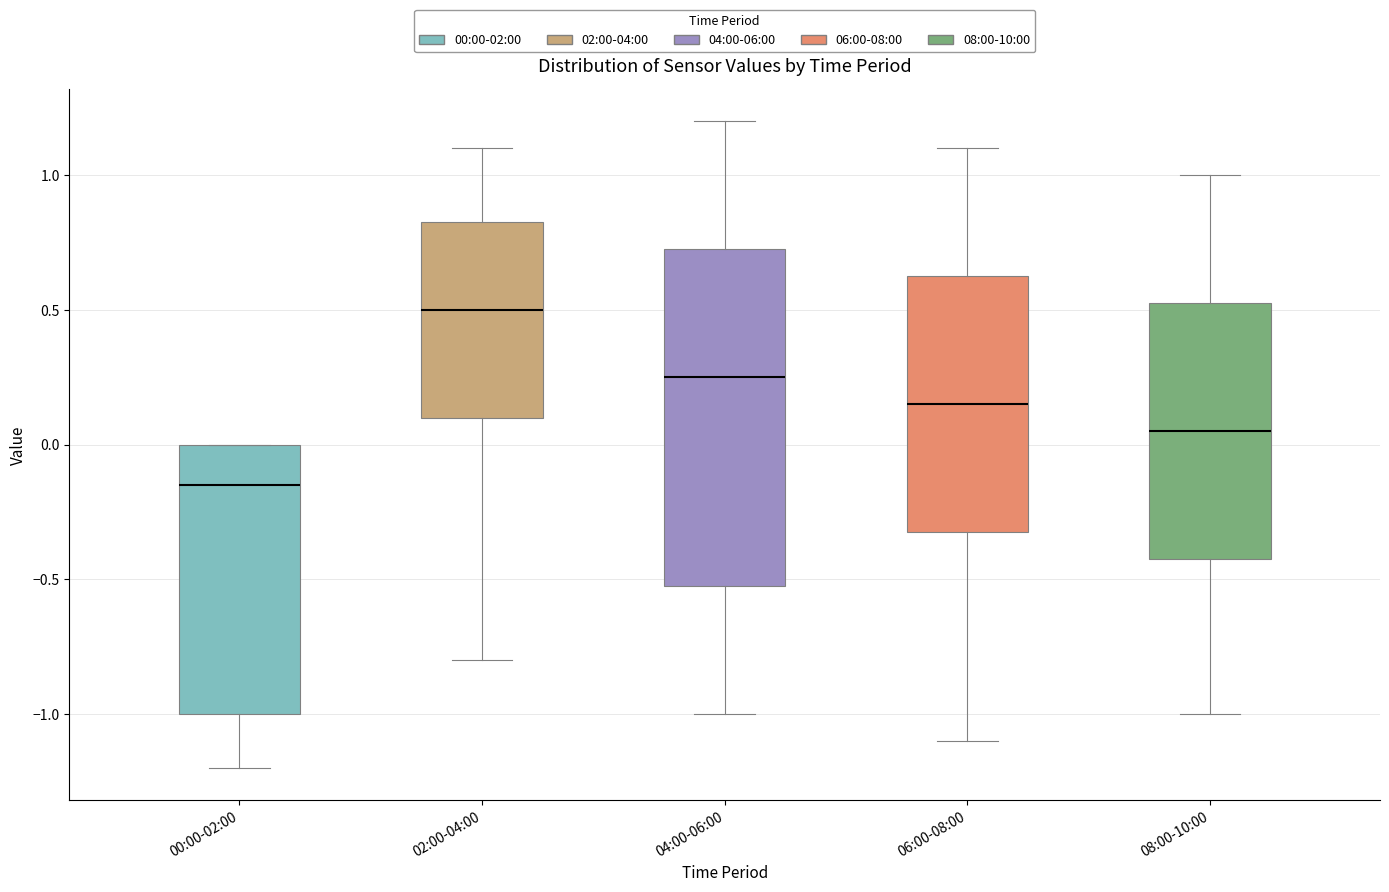

Where does the median line of the box for 00:00-02:00 sit on the y-axis? The values are not printed on the chart, so give them approximately, as read against the axis.

-0.15